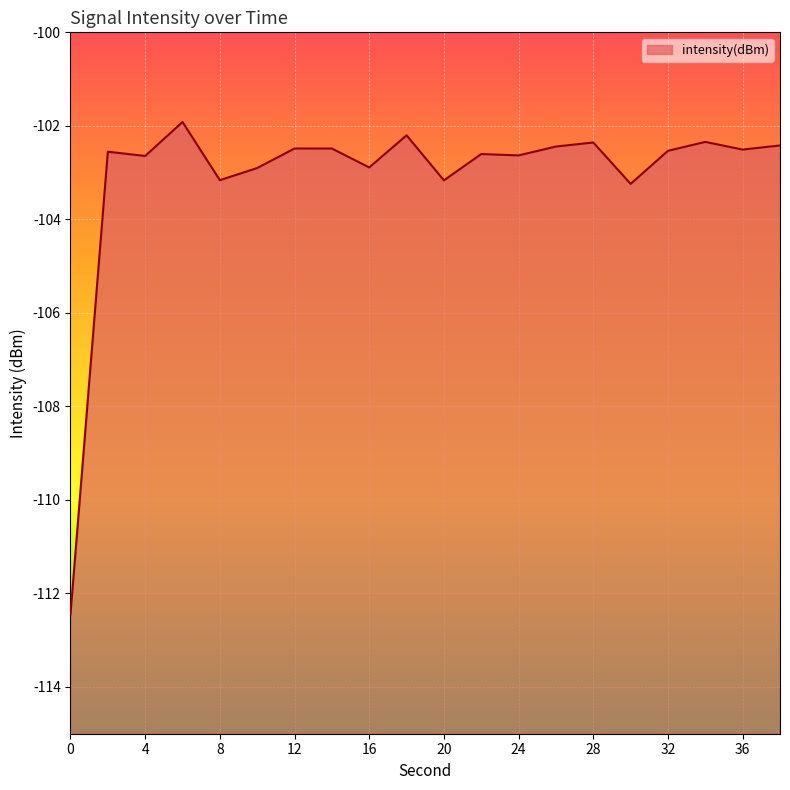

What is the change in value from 4 to 8?

-0.5